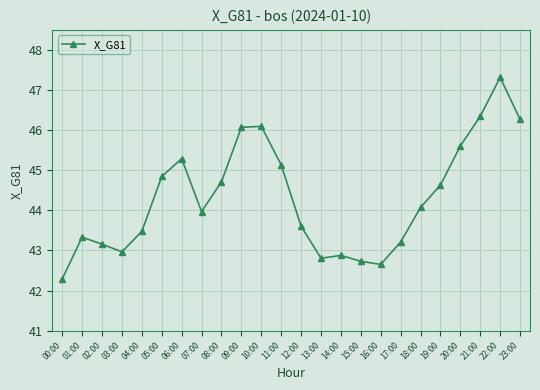

Reading right to left, transcribe all the data shown in this chart.

23:00=46.3	22:00=47.3	21:00=46.3	20:00=45.6	19:00=44.6	18:00=44.1	17:00=43.2	16:00=42.7	15:00=42.7	14:00=42.9	13:00=42.8	12:00=43.6	11:00=45.1	10:00=46.1	09:00=46.1	08:00=44.7	07:00=44.0	06:00=45.3	05:00=44.8	04:00=43.5	03:00=43.0	02:00=43.2	01:00=43.3	00:00=42.3